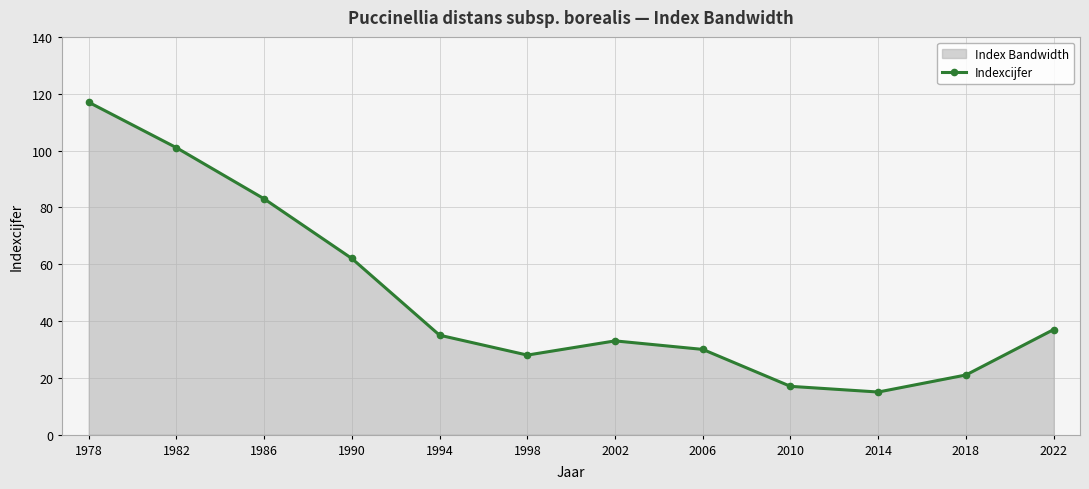

What is the change in value from 2010 to 2022?

+20